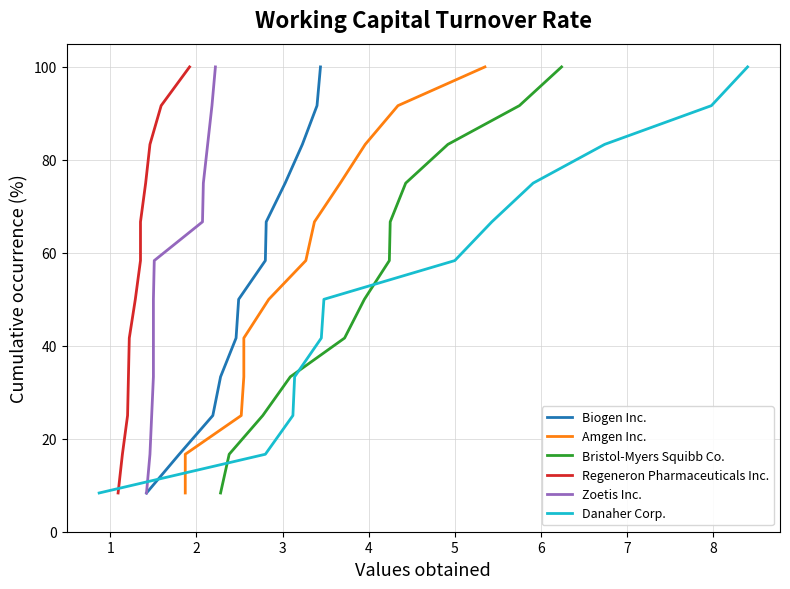

Reading left to right, what are all the values shown in this chart?

Biogen Inc.: 8.3	16.7	25.0	33.3	41.7	50.0	58.3	66.7	75.0	83.3	91.7	100.0
Amgen Inc.: 8.3	16.7	25.0	33.3	41.7	50.0	58.3	66.7	75.0	83.3	91.7	100.0
Bristol-Myers Squibb Co.: 8.3	16.7	25.0	33.3	41.7	50.0	58.3	66.7	75.0	83.3	91.7	100.0
Regeneron Pharmaceuticals Inc.: 8.3	16.7	25.0	33.3	41.7	50.0	58.3	66.7	75.0	83.3	91.7	100.0
Zoetis Inc.: 8.3	16.7	25.0	33.3	41.7	50.0	58.3	66.7	75.0	83.3	91.7	100.0
Danaher Corp.: 8.3	16.7	25.0	33.3	41.7	50.0	58.3	66.7	75.0	83.3	91.7	100.0